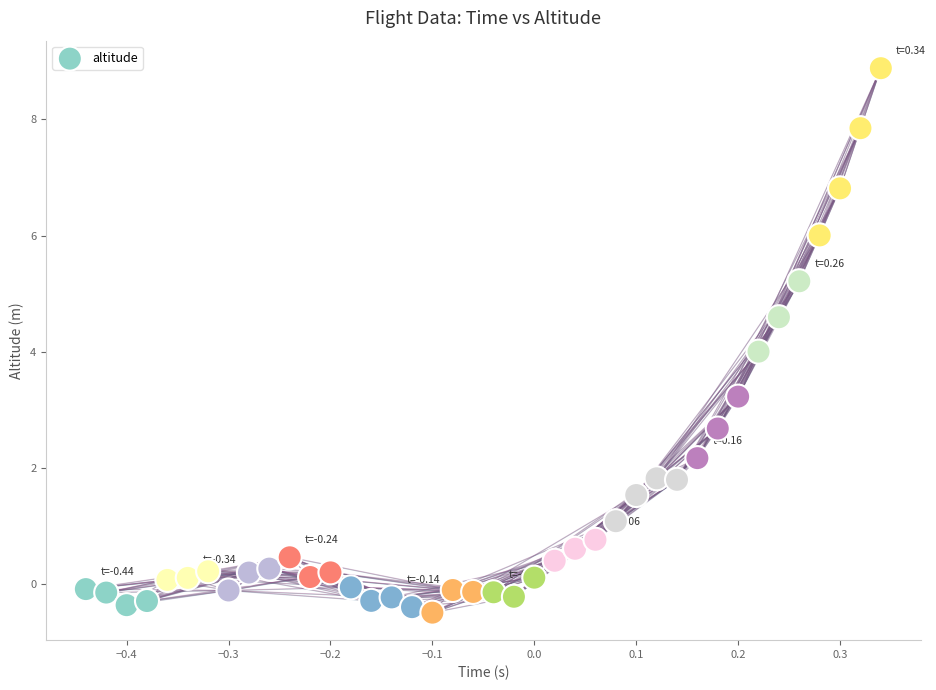

What is the range of X values (max minus min)?

0.8